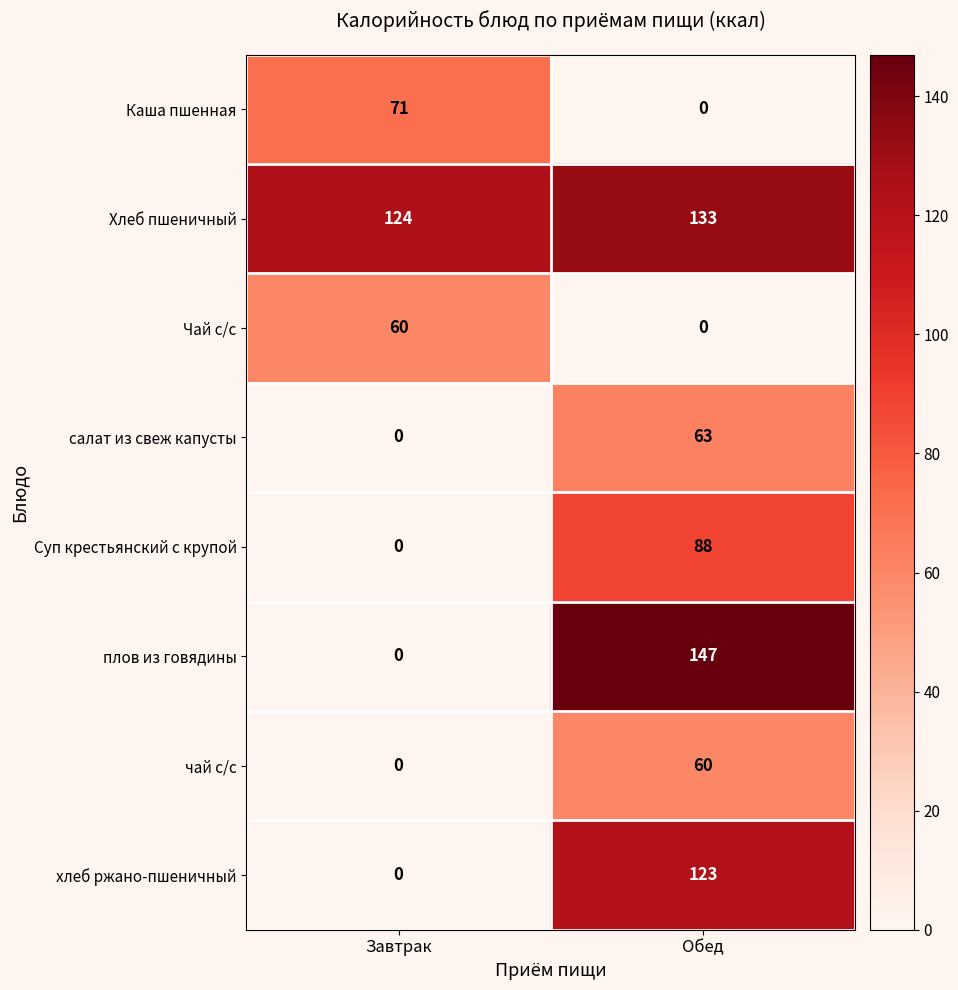

True or false: Каша пшенная has a value of 30 at Обед.

False